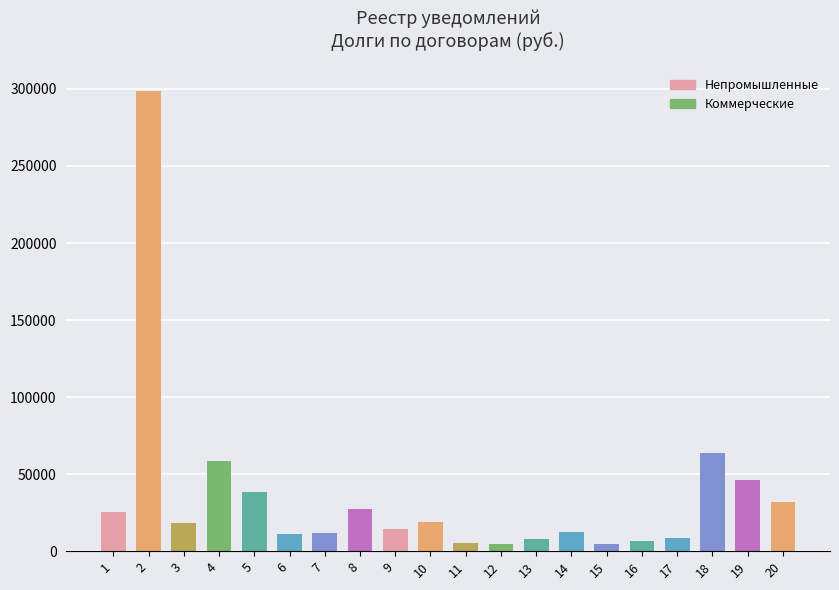

What is the maximum value shown in the chart?

298881.3